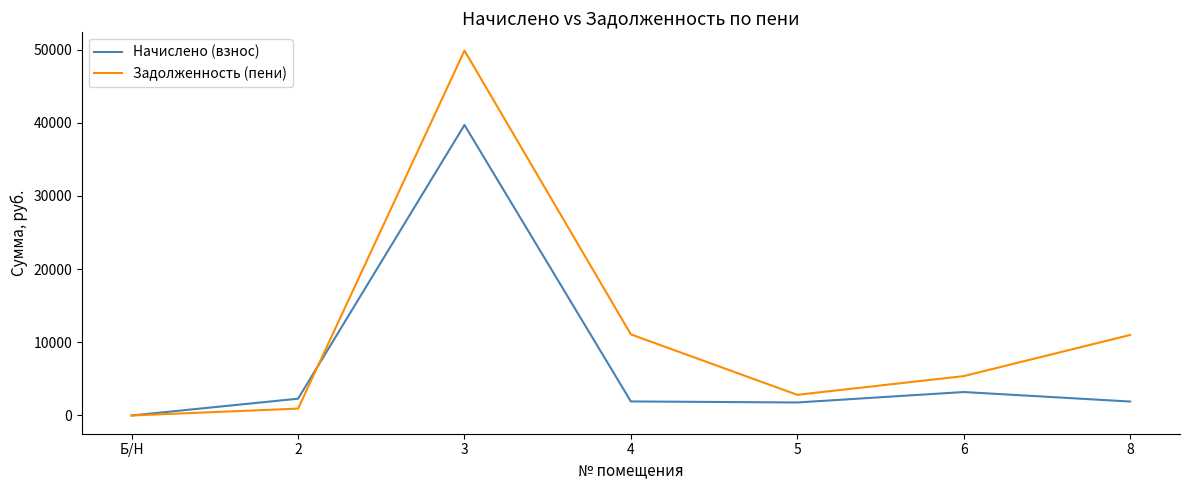

Which series has the largest total across all categories?

Задолженность (пени)